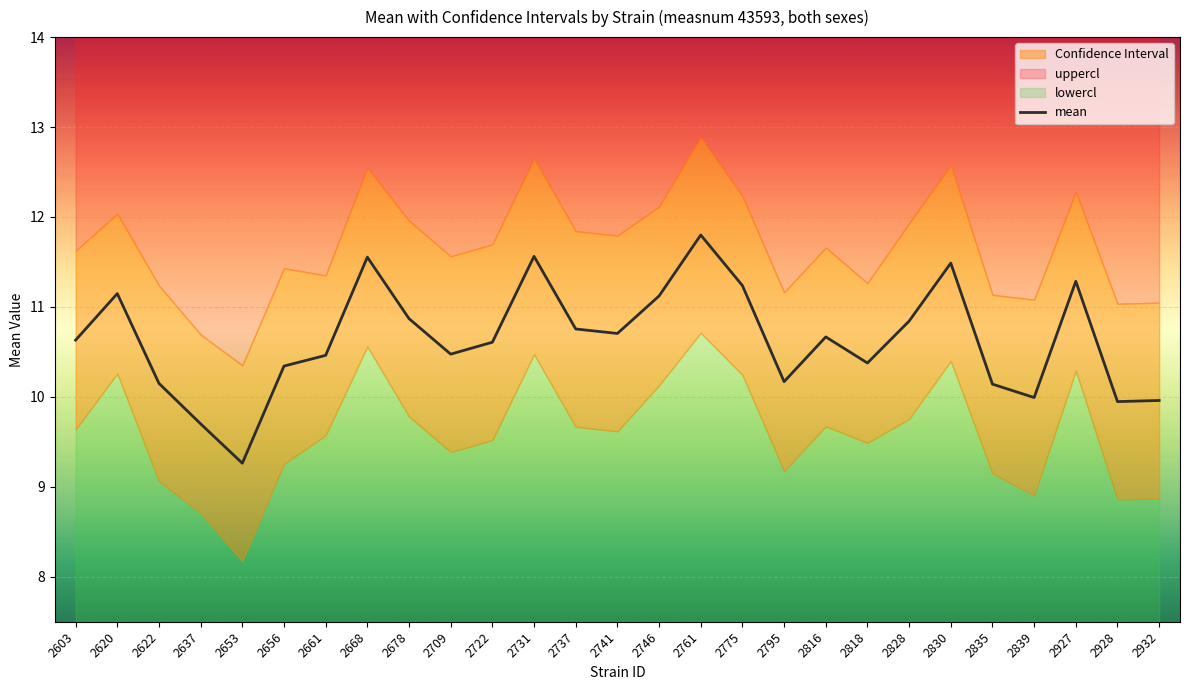

How many series are shown in this chart?

1